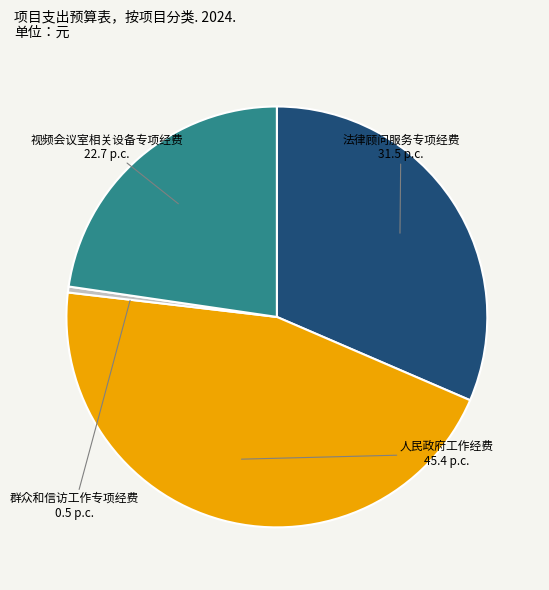

What is the ratio of the value at 视频会议室相关设备专项经费 to the value at 法律顾问服务专项经费?

0.7